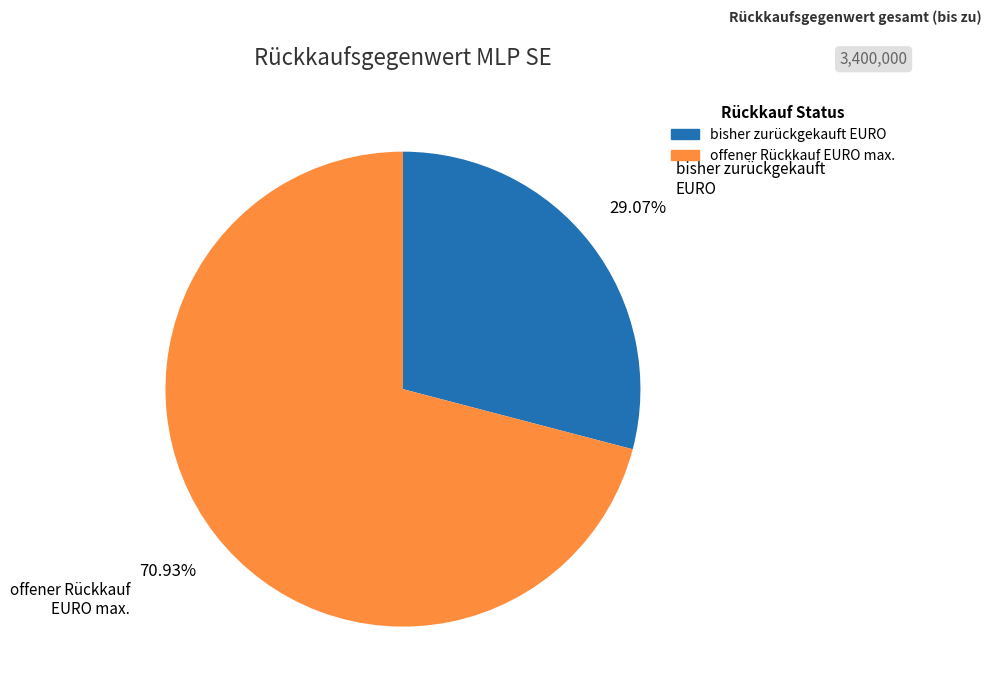

To the nearest percent, what is the combined percentage of bisher zurückgekauft EURO and offener Rückkauf EURO max.?

100%